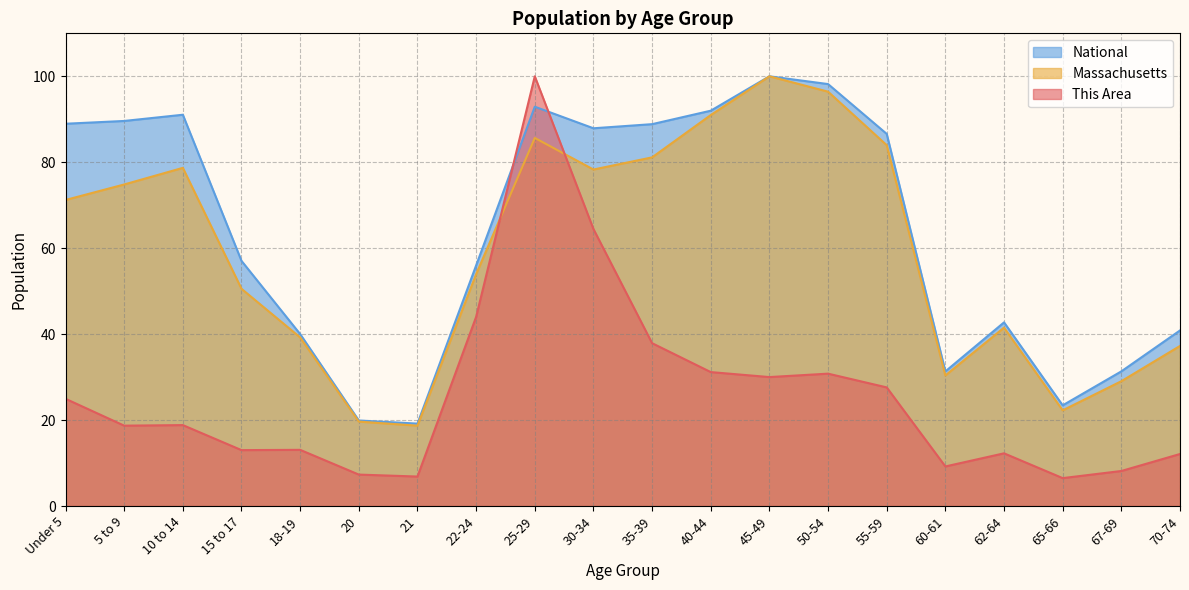

What is the label of the 13th point from the left?

45-49